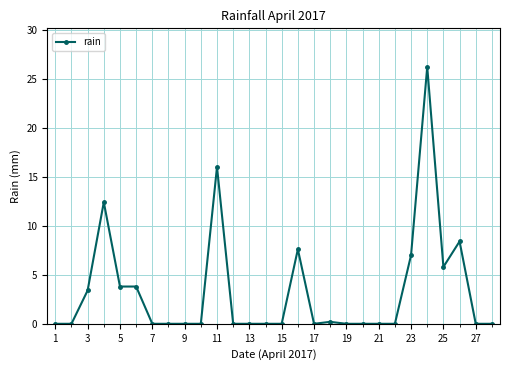

Reading right to left, list all the values displayed in this chart.

0.0	0.0	8.4	5.8	26.2	7.0	0.0	0.0	0.0	0.0	0.2	0.0	7.6	0.0	0.0	0.0	0.0	16.0	0.0	0.0	0.0	0.0	3.8	3.8	12.4	3.4	0.0	0.0